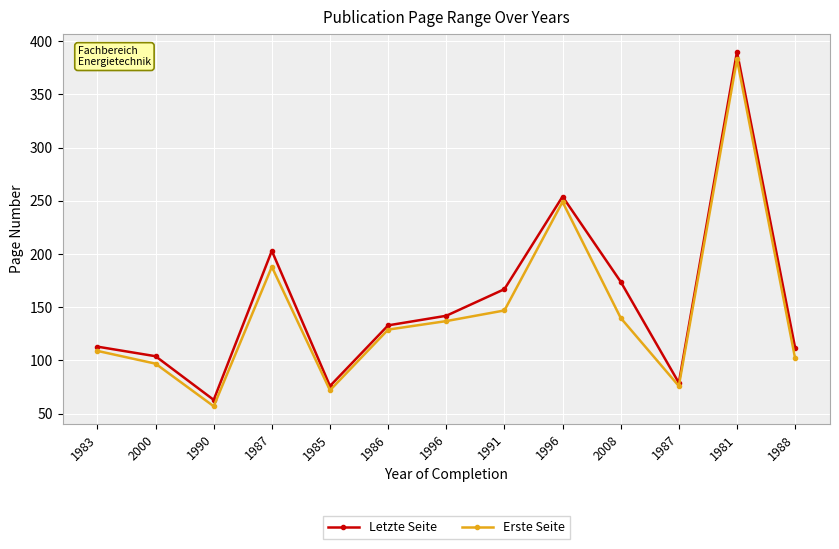

How many interior local valleys does the Erste Seite series have?

3